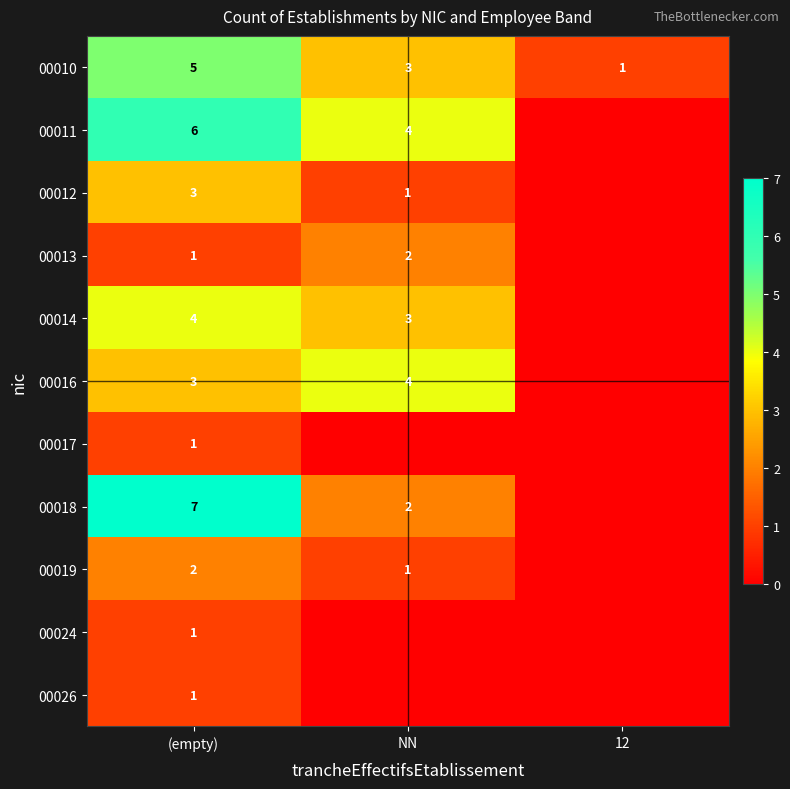

What is the difference between the highest and lowest values at NN?

4